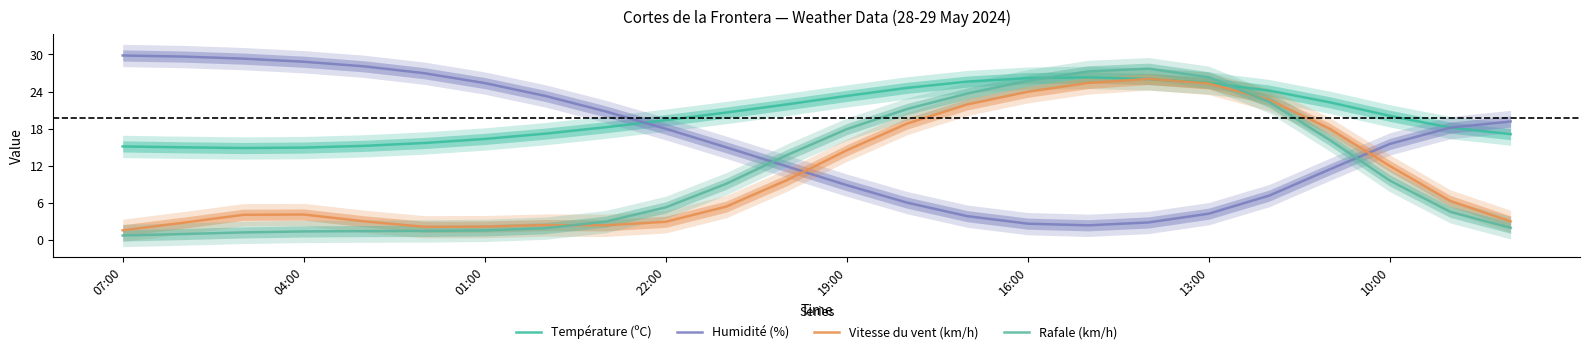

Reading left to right, what are all the values shown in this chart?

Température (ºC): 15.2	15.0	14.9	15.0	15.2	15.7	16.4	17.2	18.2	19.4	20.6	21.9	23.3	24.6	25.6	26.2	26.3	26.0	25.4	24.2	22.3	20.1	18.2	17.1
Humidité (%): 29.8	29.7	29.3	28.8	28.1	27.0	25.4	23.3	20.8	18.0	15.0	12.0	8.9	6.1	3.9	2.7	2.4	2.9	4.3	7.2	11.4	15.6	18.2	19.2
Vitesse du vent (km/h): 1.6	2.8	4.1	4.2	3.1	2.2	2.2	2.5	2.4	3.0	5.4	9.7	14.5	18.8	22.0	24.0	25.4	26.1	25.3	22.7	18.0	12.0	6.4	3.1
Rafale (km/h): 0.8	1.0	1.3	1.4	1.5	1.5	1.6	2.0	3.0	5.3	9.1	13.7	17.9	21.2	23.7	25.8	27.3	27.7	26.3	22.4	16.2	9.6	4.6	2.0